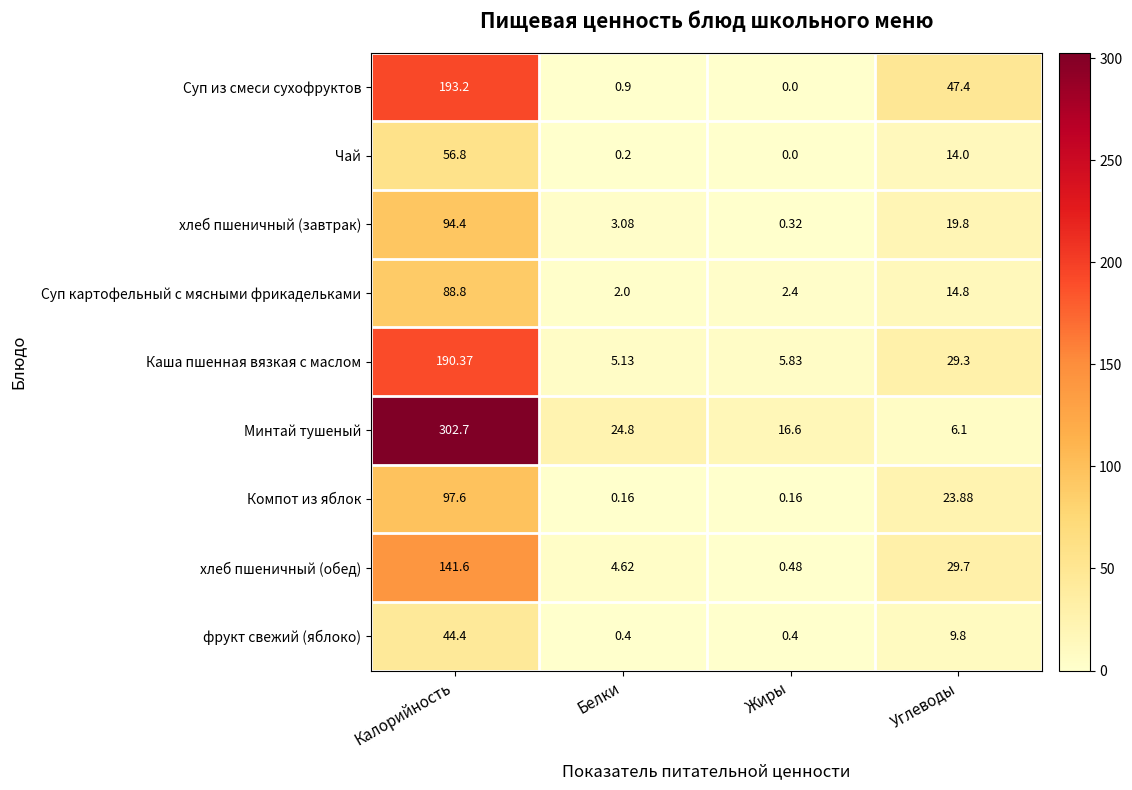

At which label does Каша пшенная вязкая с маслом reach its peak?

Калорийность